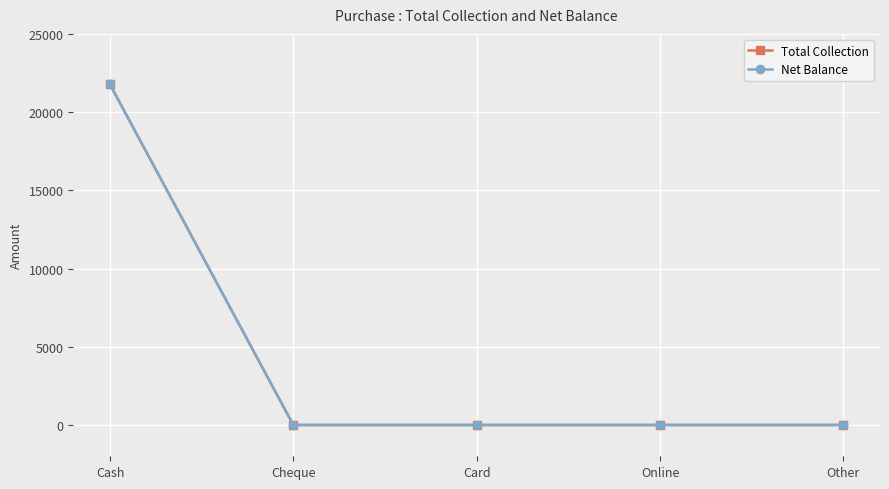

Does the chart have visible grid lines?

Yes